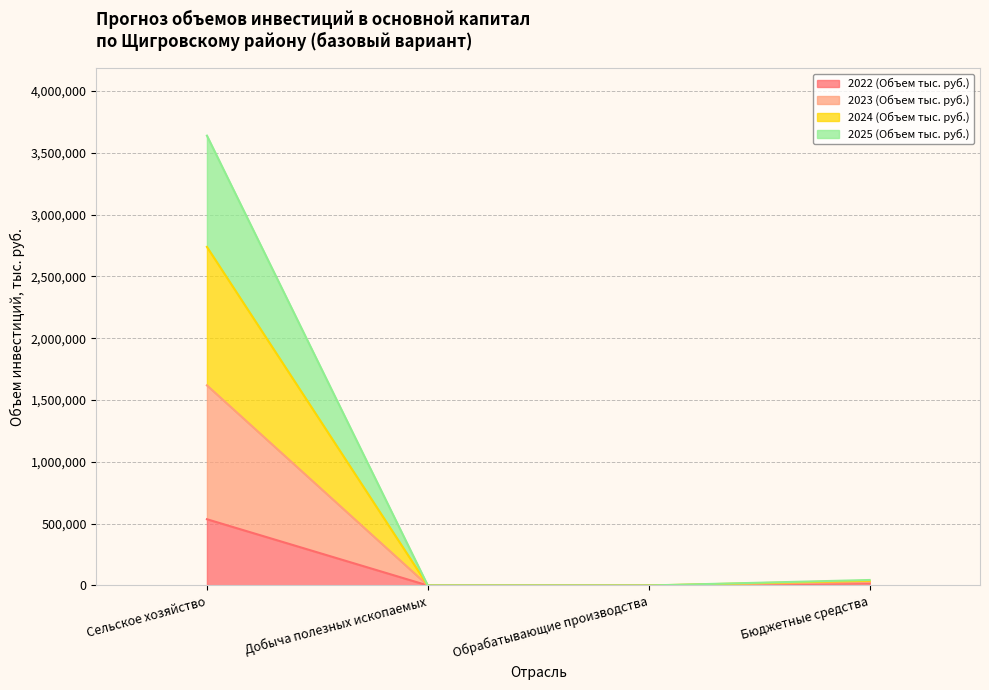

What is the label of the 3rd point from the left?

Обрабатывающие производства